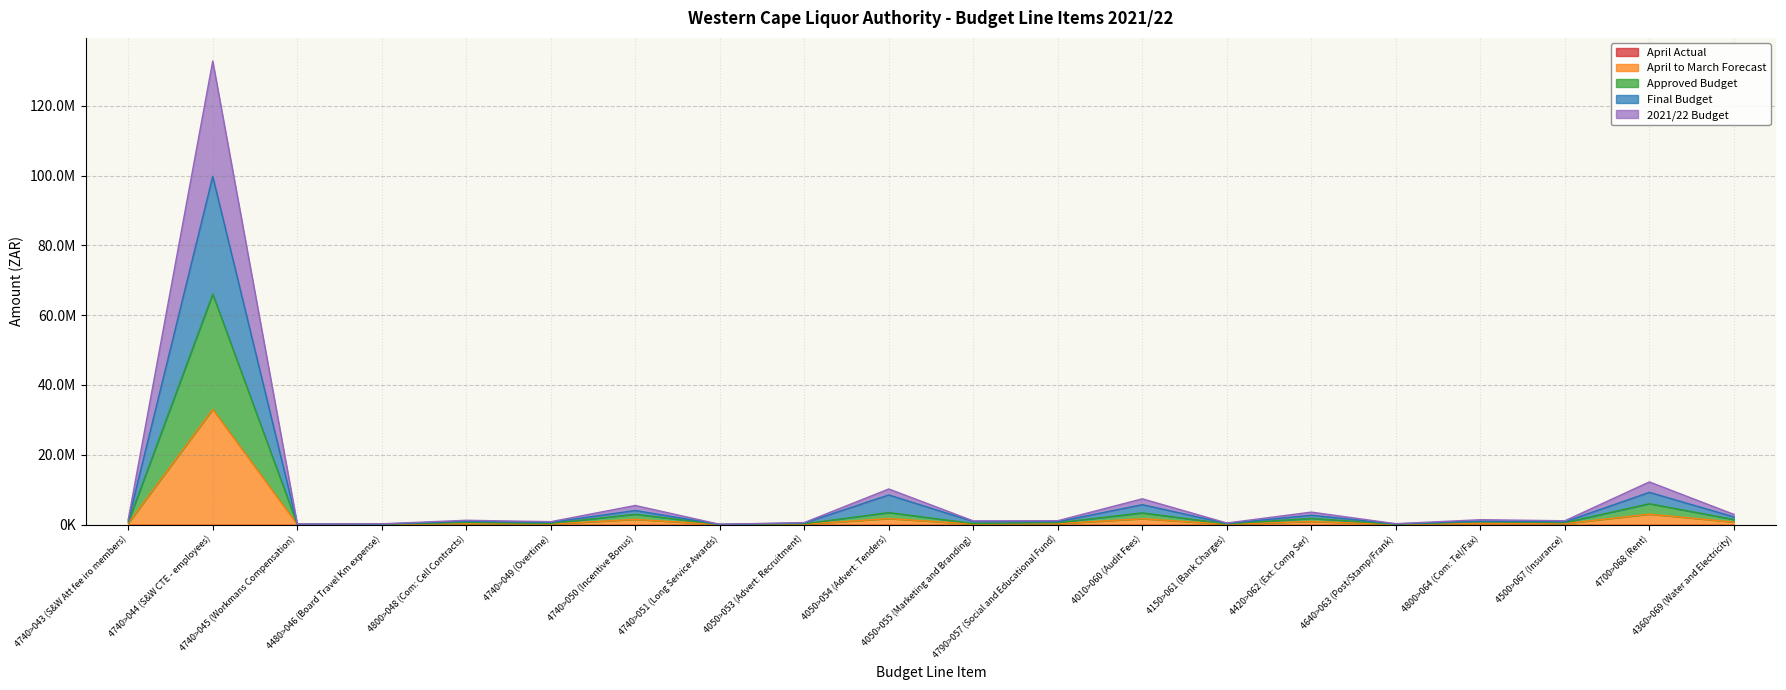

Where is April to March Forecast nearest to the value 33053007?

4700>068 (Rent)